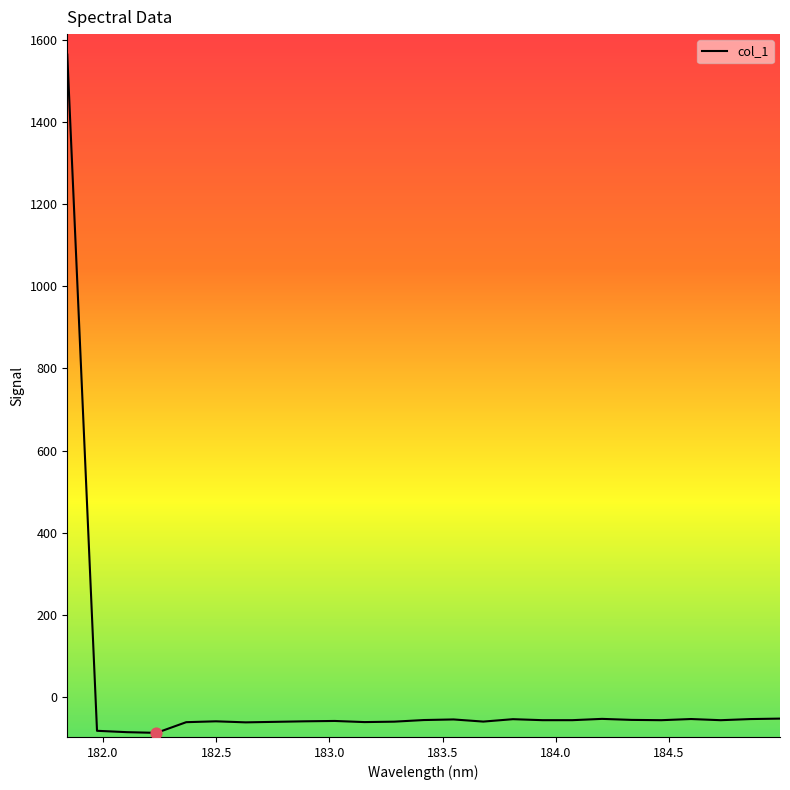

What is the maximum value shown in the chart?

1565.1